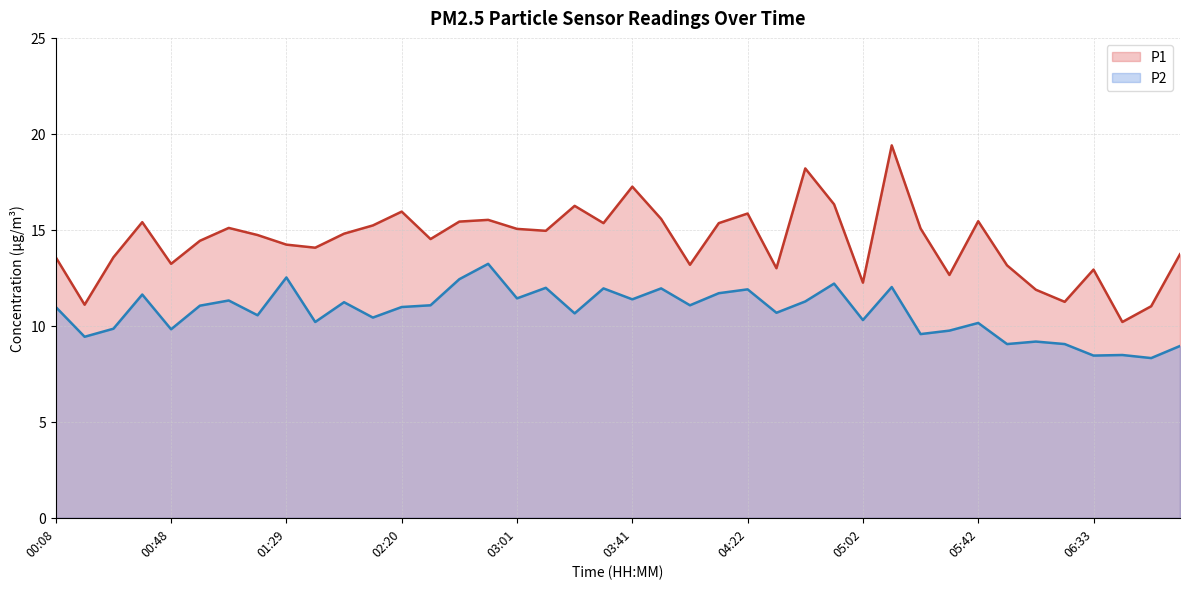

True or false: P2 and P1 intersect in this chart.

False